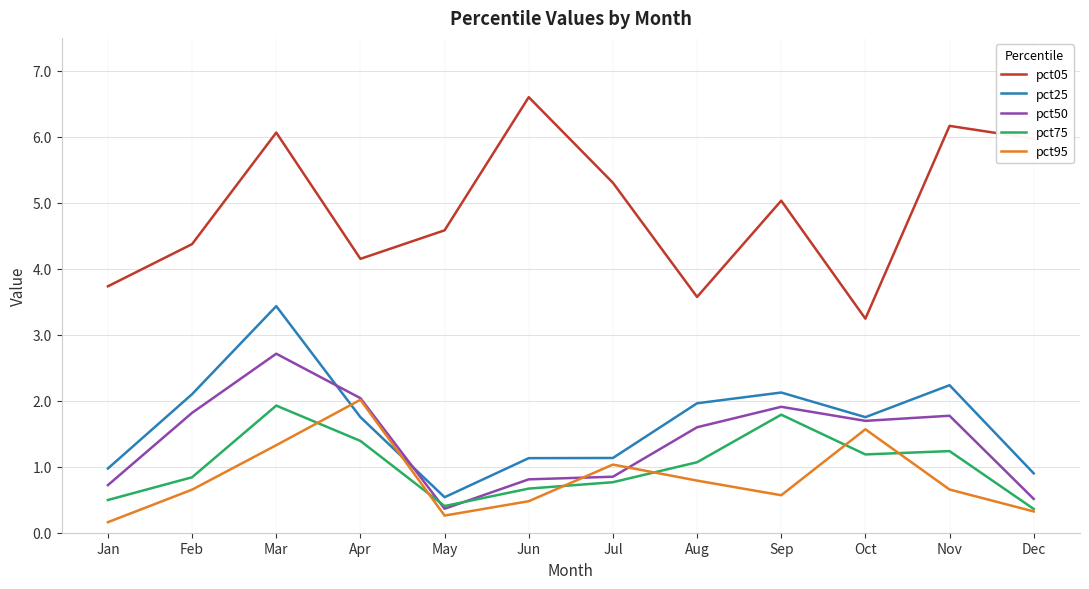

Is the value of pct05 at Jan greater than the value of pct25 at Mar?

Yes